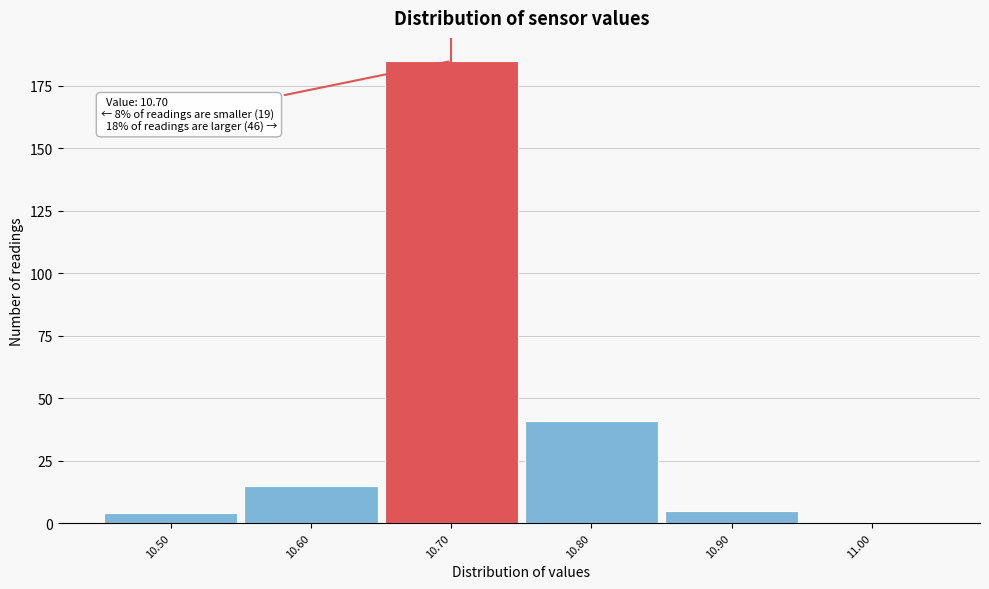

Over which range of the x-axis is the bar tallest?

10.65 to 10.75